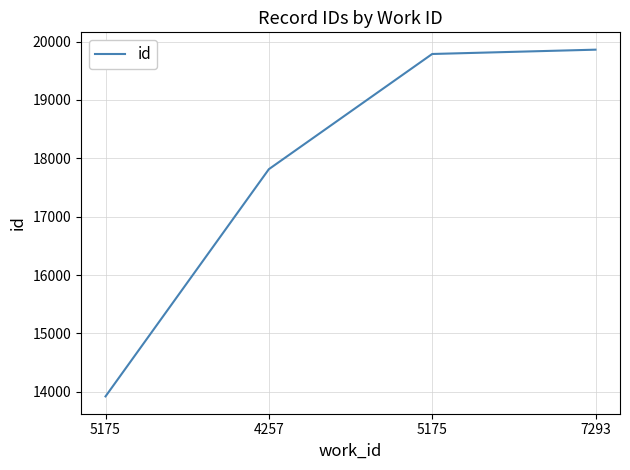

What is the label of the 3rd point from the right?

4257